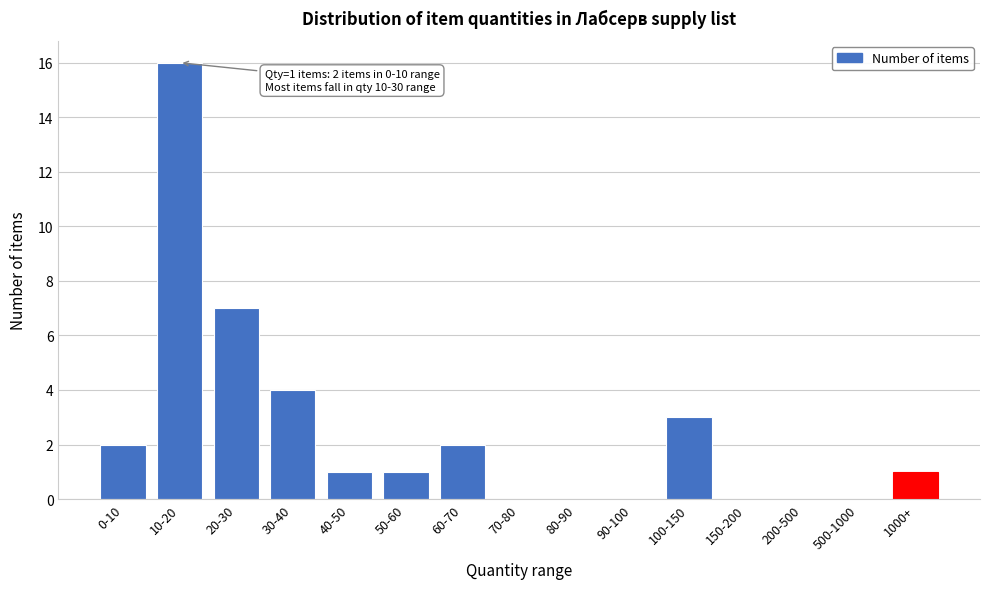

Reading left to right, transcribe all the data shown in this chart.

0-10=2	10-20=16	20-30=7	30-40=4	40-50=1	50-60=1	60-70=2	70-80=0	80-90=0	90-100=0	100-150=3	150-200=0	200-500=0	500-1000=0	1000+=1